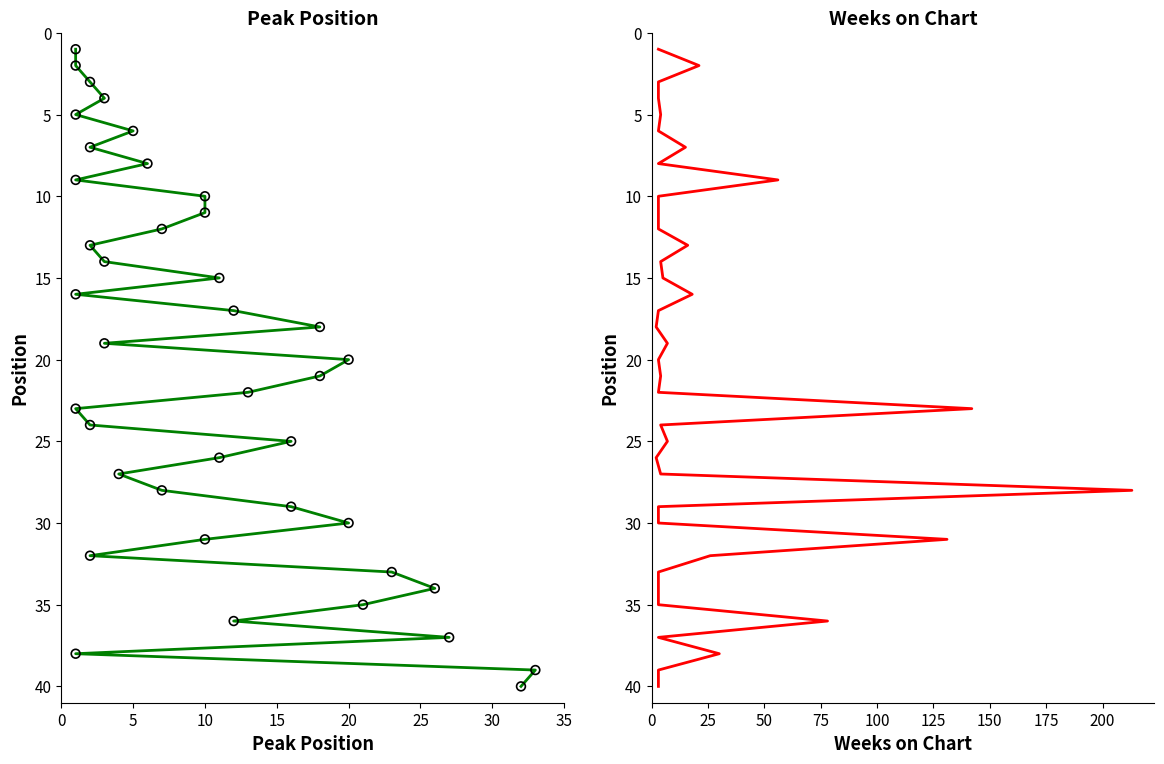

What are all the series names shown in the legend?

Peak Position, Weeks on Chart